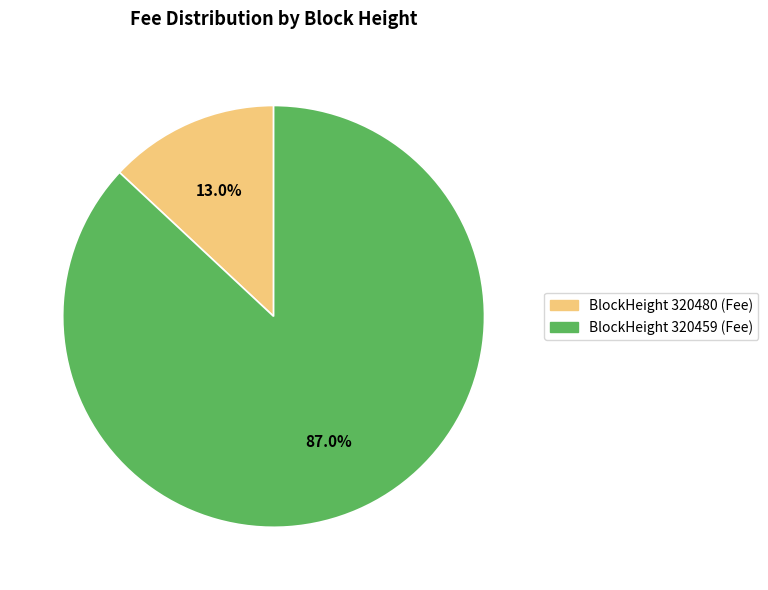

Which category accounts for the majority?

BlockHeight 320459 (Fee)